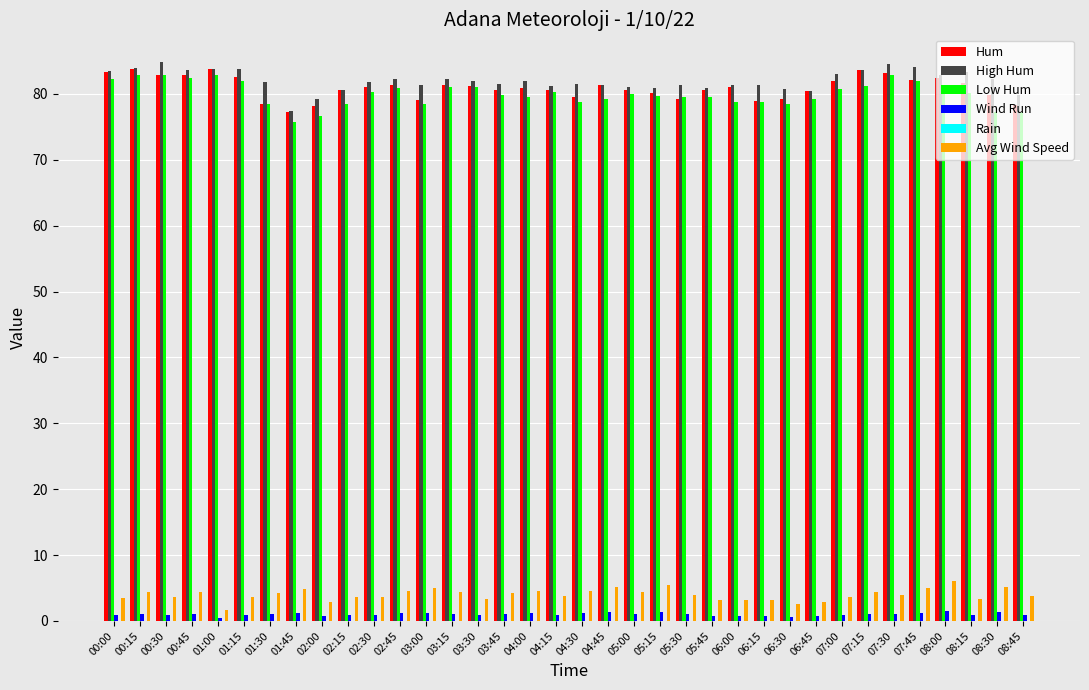

How many groups of bars are there?

36